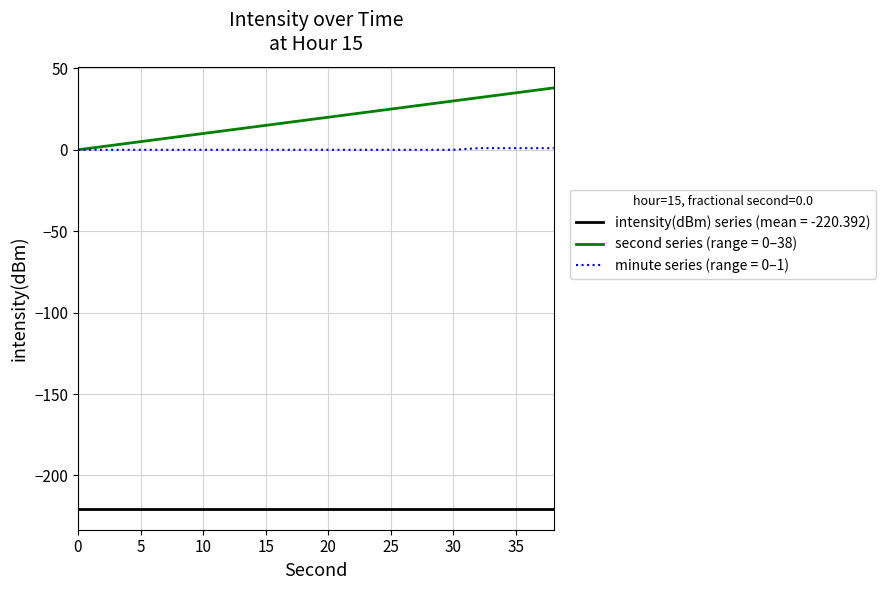

List the series in order of their peak value, highest first.

second series (range = 0–38), minute series (range = 0–1), intensity(dBm) series (mean = -220.392)